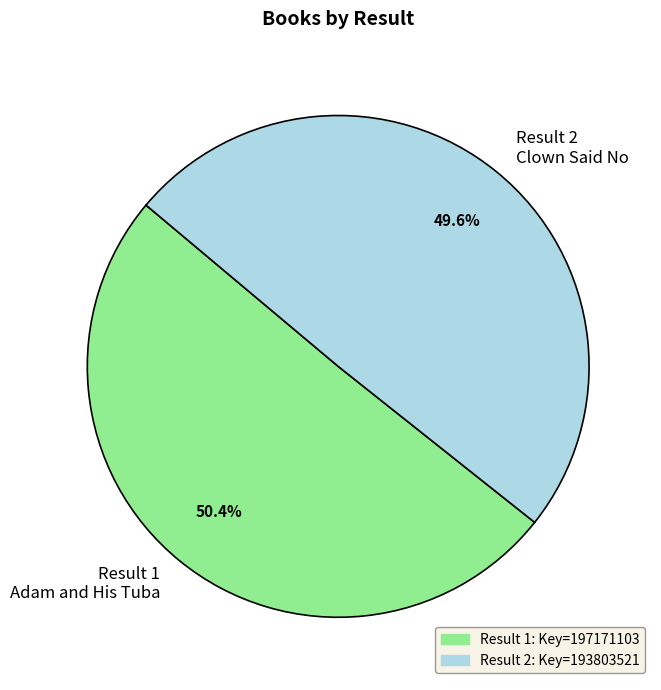

Between Result 1 Adam and His Tuba and Result 2 Clown Said No, which is larger?

Result 1 Adam and His Tuba